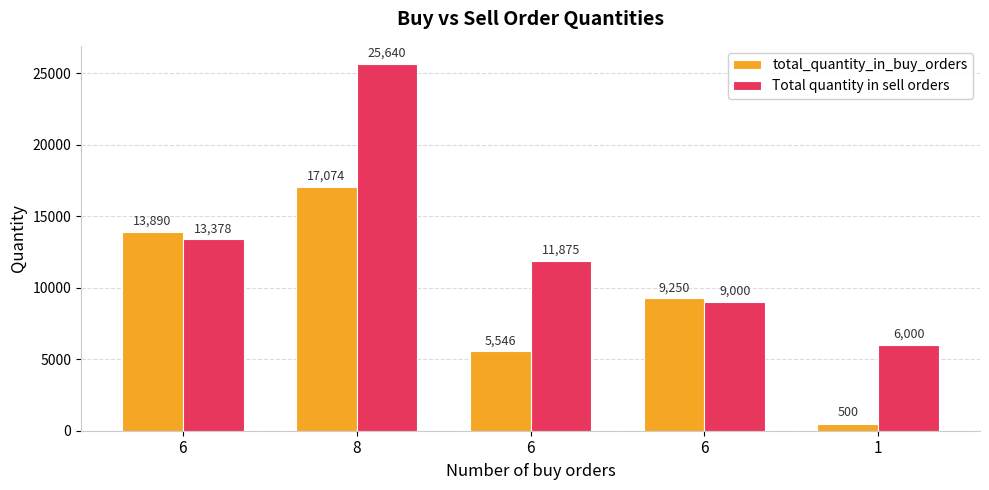

How many groups of bars are there?

5